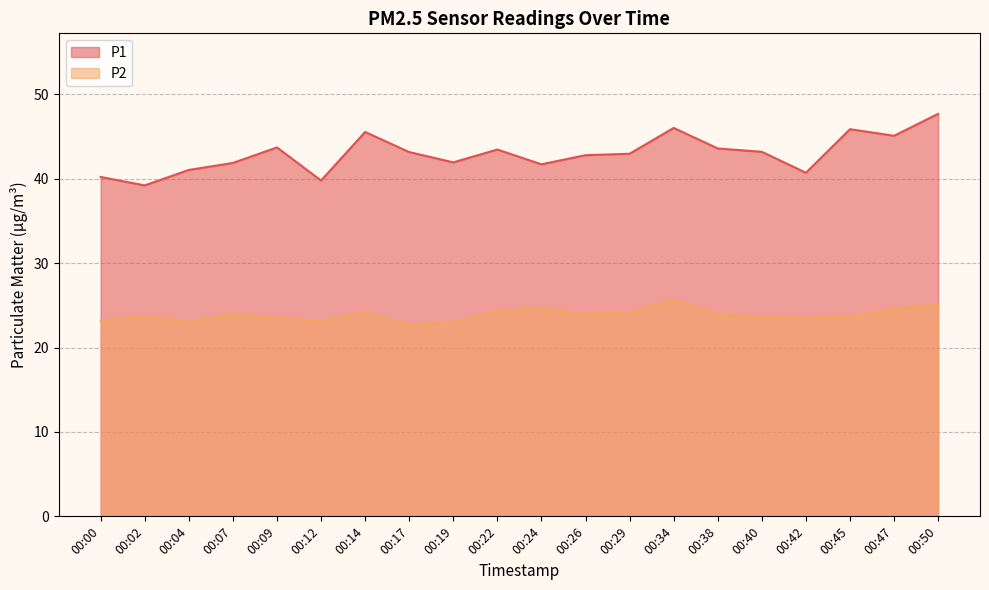

How many distinct data groups are displayed?

2